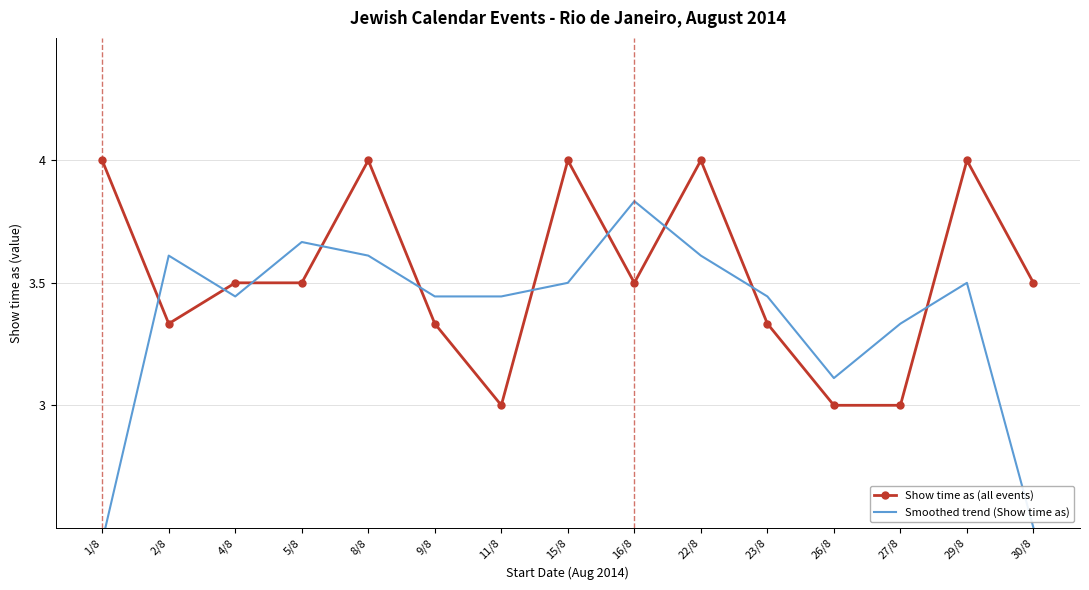

How many lines are shown in the chart?

2